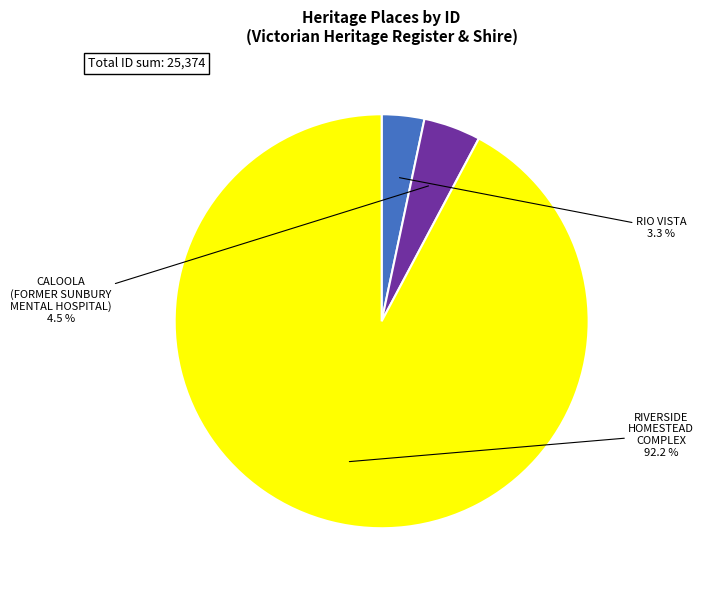

Which category accounts for the majority?

RIVERSIDE HOMESTEAD COMPLEX